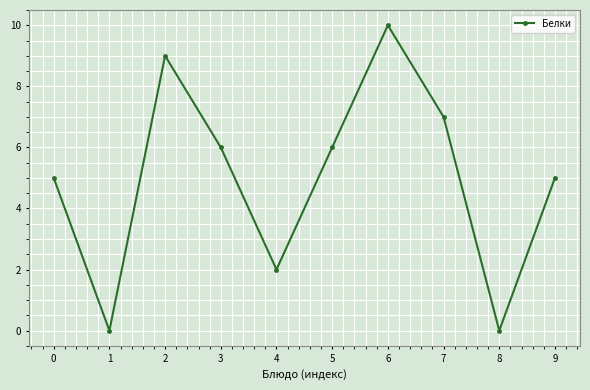

Is it true that the value at 7 is 7?

True